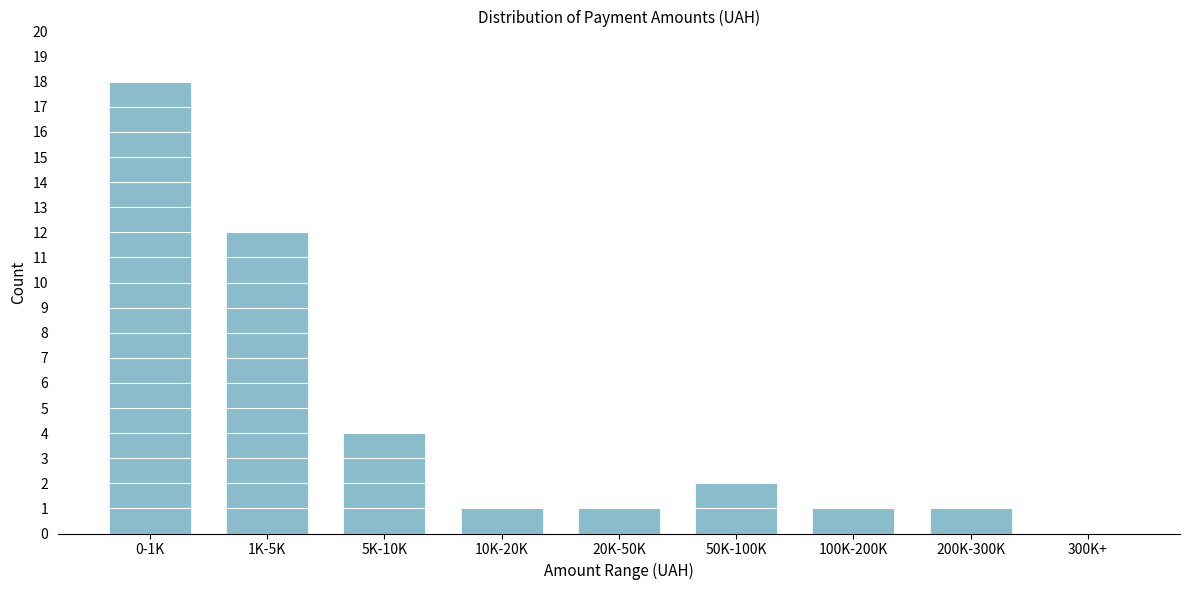

Reading right to left, list all the values displayed in this chart.

300K+=0	200K-300K=1	100K-200K=1	50K-100K=2	20K-50K=1	10K-20K=1	5K-10K=4	1K-5K=12	0-1K=18